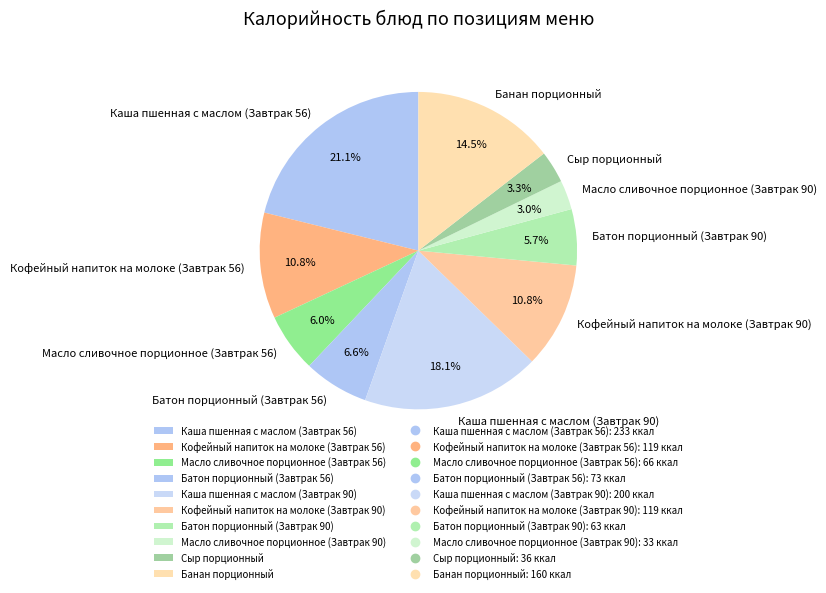

True or false: Каша пшенная с маслом (Завтрак 90) accounts for 18% of the total.

True